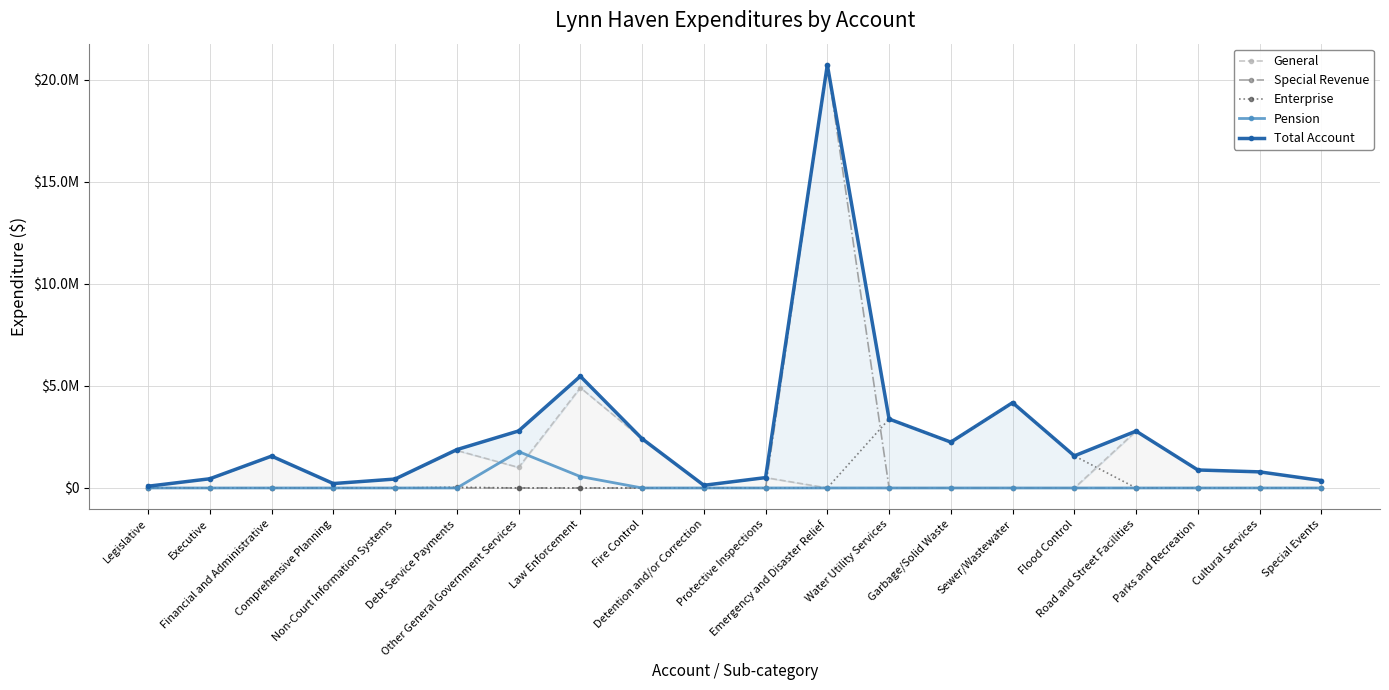

Reading right to left, transcribe all the data shown in this chart.

General: Special Events=365186	Cultural Services=789320	Parks and Recreation=881440	Road and Street Facilities=2786712	Flood Control=0	Sewer/Wastewater=0	Garbage/Solid Waste=0	Water Utility Services=0	Emergency and Disaster Relief=1448	Protective Inspections=508101	Detention and/or Correction=131169	Fire Control=2412683	Law Enforcement=4914186	Other General Government Services=1007506	Debt Service Payments=1838533	Non-Court Information Systems=437410	Comprehensive Planning=216446	Financial and Administrative=1560427	Executive=450807	Legislative=86105
Special Revenue: Special Events=0	Cultural Services=0	Parks and Recreation=0	Road and Street Facilities=0	Flood Control=0	Sewer/Wastewater=0	Garbage/Solid Waste=0	Water Utility Services=0	Emergency and Disaster Relief=20727848	Protective Inspections=0	Detention and/or Correction=0	Fire Control=0	Law Enforcement=0	Other General Government Services=2311	Debt Service Payments=0	Non-Court Information Systems=0	Comprehensive Planning=0	Financial and Administrative=0	Executive=0	Legislative=0
Enterprise: Special Events=0	Cultural Services=0	Parks and Recreation=0	Road and Street Facilities=0	Flood Control=1572264	Sewer/Wastewater=4179265	Garbage/Solid Waste=2246884	Water Utility Services=3378586	Emergency and Disaster Relief=0	Protective Inspections=0	Detention and/or Correction=0	Fire Control=0	Law Enforcement=0	Other General Government Services=0	Debt Service Payments=40973	Non-Court Information Systems=0	Comprehensive Planning=0	Financial and Administrative=0	Executive=0	Legislative=0
Pension: Special Events=0	Cultural Services=0	Parks and Recreation=0	Road and Street Facilities=0	Flood Control=0	Sewer/Wastewater=0	Garbage/Solid Waste=0	Water Utility Services=0	Emergency and Disaster Relief=0	Protective Inspections=0	Detention and/or Correction=0	Fire Control=0	Law Enforcement=559624	Other General Government Services=1782994	Debt Service Payments=0	Non-Court Information Systems=0	Comprehensive Planning=0	Financial and Administrative=0	Executive=0	Legislative=0
Total Account: Special Events=365186	Cultural Services=789320	Parks and Recreation=881440	Road and Street Facilities=2786712	Flood Control=1572264	Sewer/Wastewater=4179265	Garbage/Solid Waste=2246884	Water Utility Services=3378586	Emergency and Disaster Relief=20729296	Protective Inspections=508101	Detention and/or Correction=131169	Fire Control=2412683	Law Enforcement=5473810	Other General Government Services=2792811	Debt Service Payments=1879506	Non-Court Information Systems=437410	Comprehensive Planning=216446	Financial and Administrative=1560427	Executive=450807	Legislative=86105